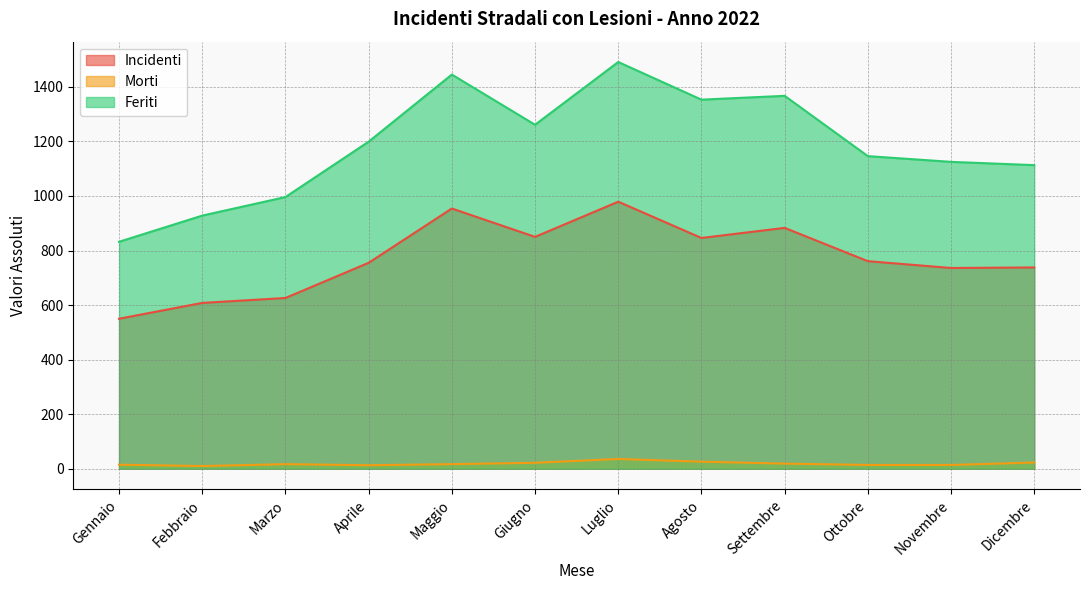

Is the value of Morti at Gennaio greater than the value of Feriti at Agosto?

No